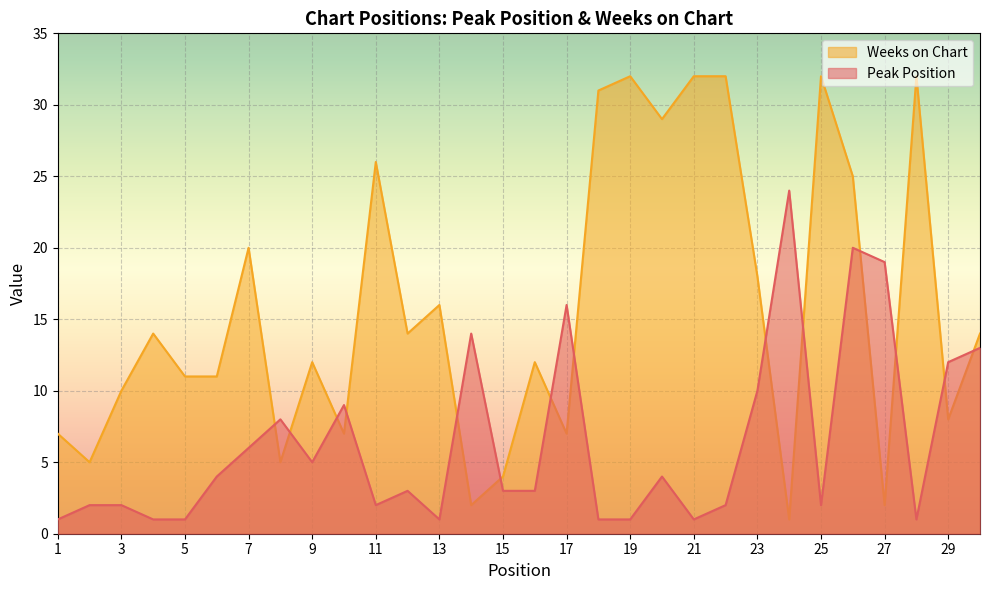

What is the sum of the Weeks on Chart values at 2 and 14?

7